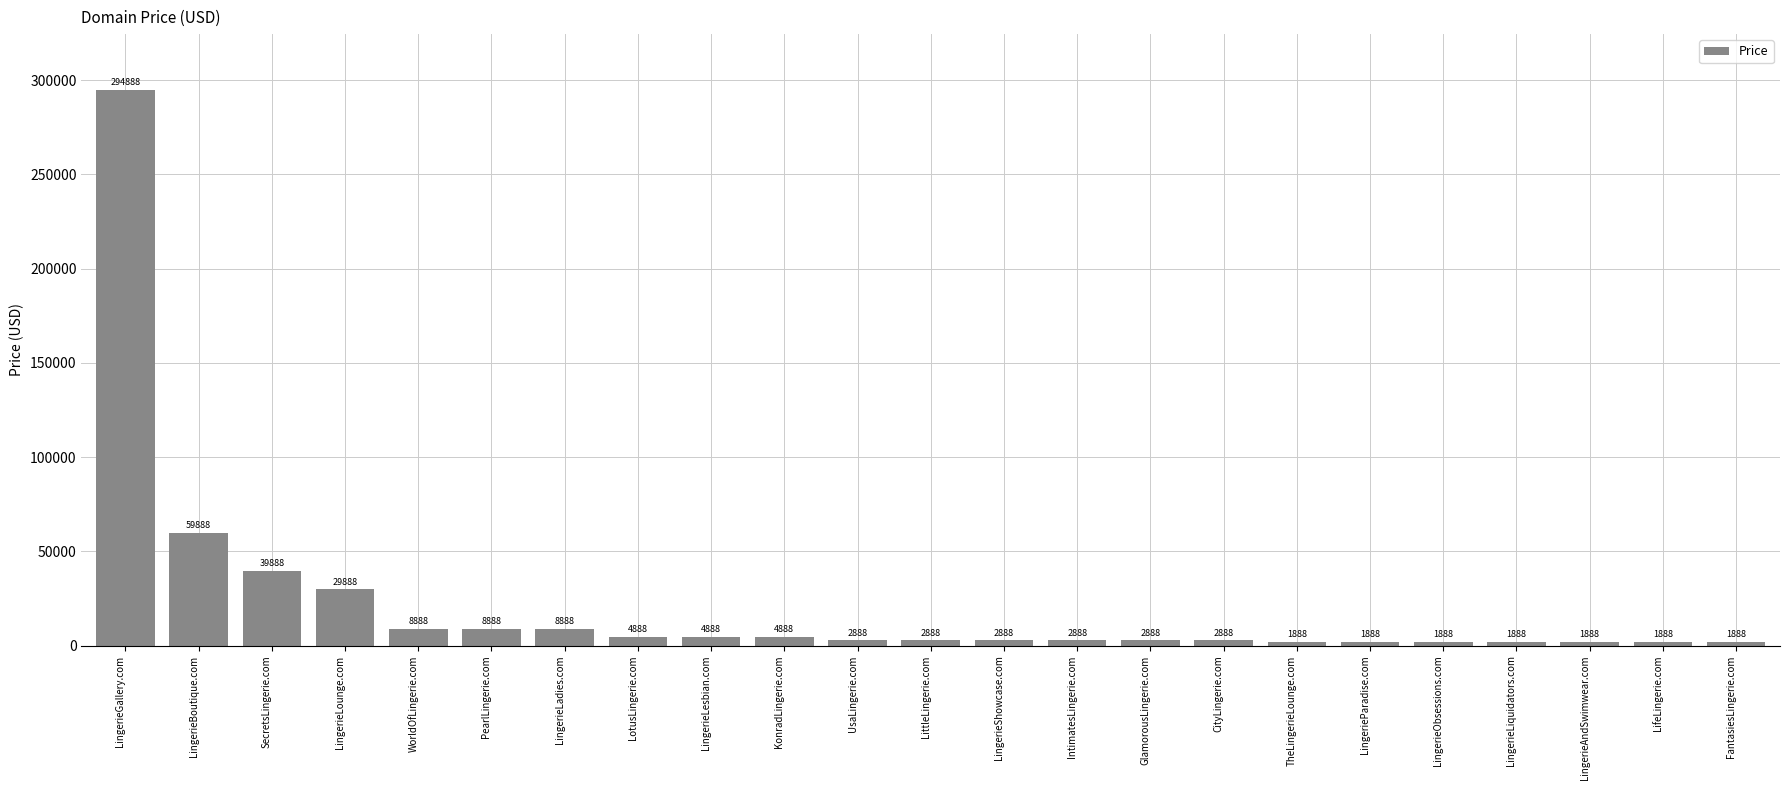

What is the label of the 20th bar from the left?

LingerieLiquidators.com